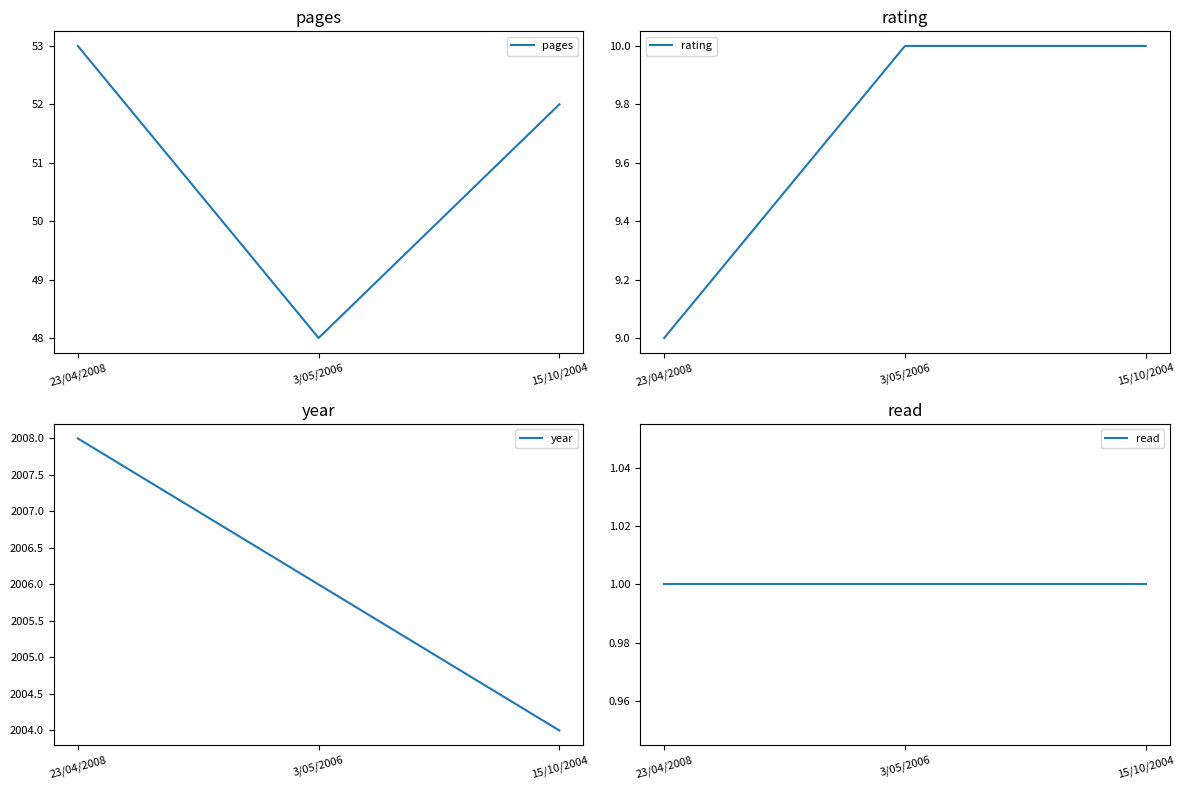

Where is year nearest to the value 2006?

3/05/2006